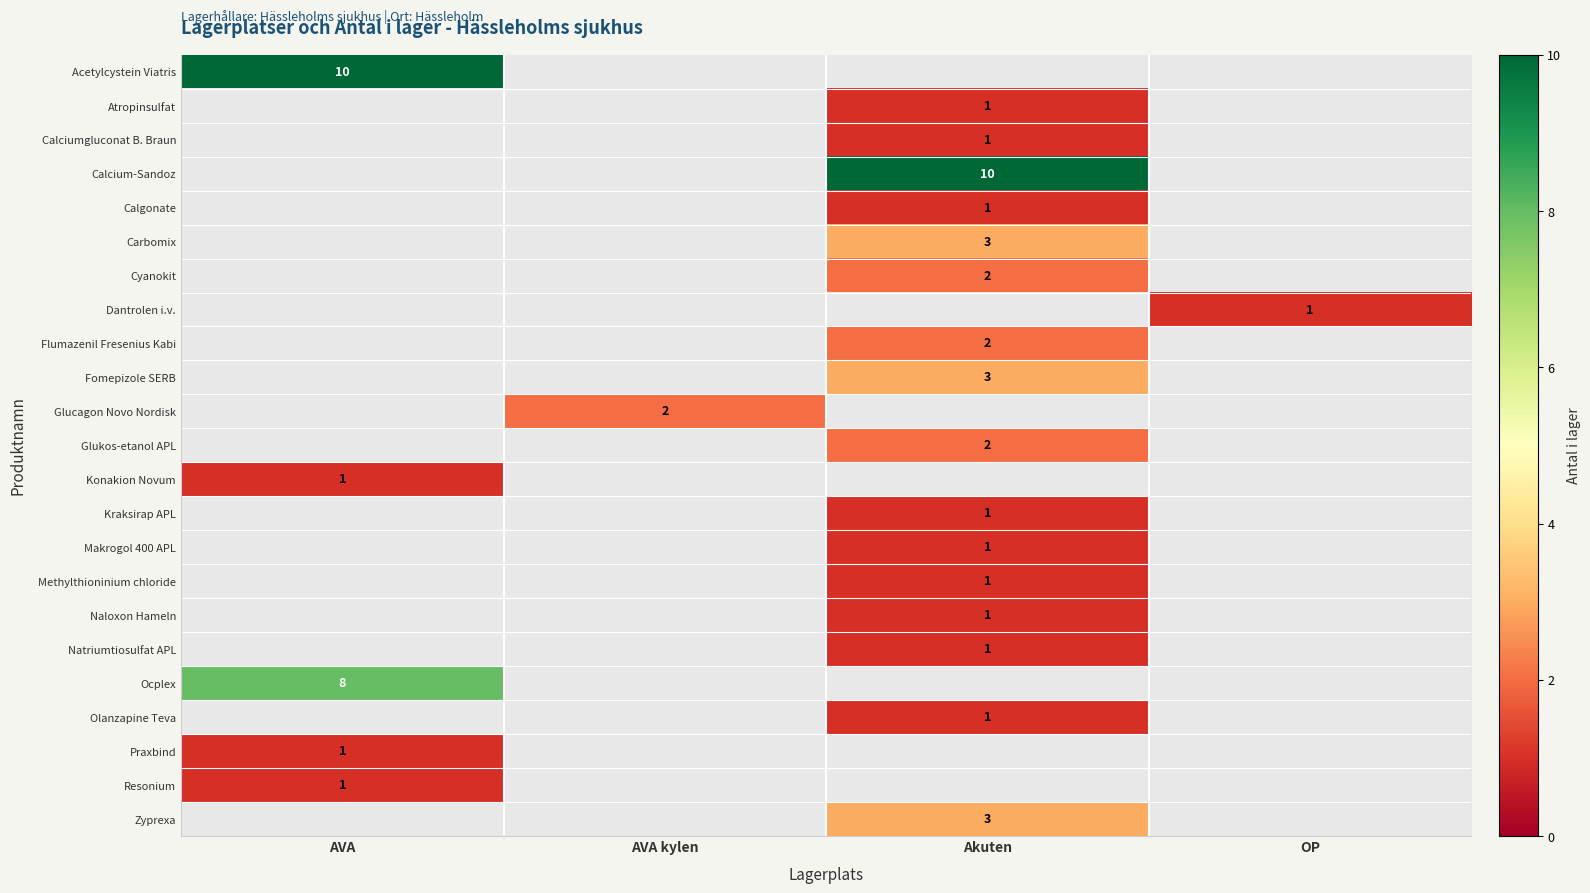

Which label corresponds to the smallest value in the chart?

Akuten